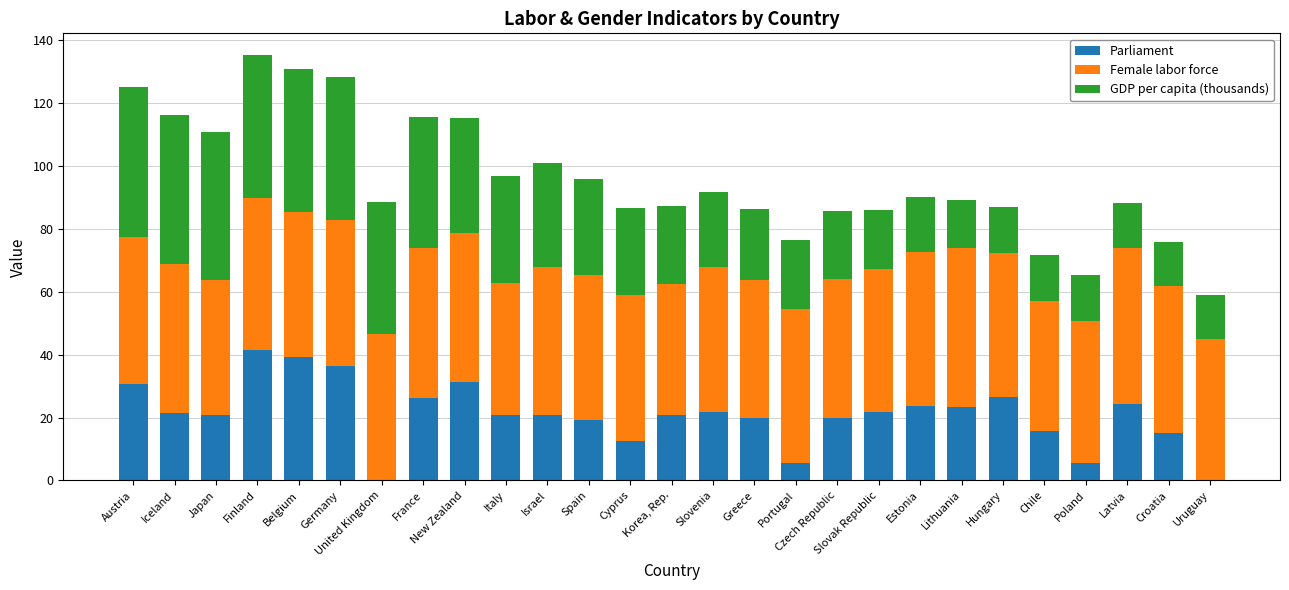

At which category is the sum across all series the highest?

Finland